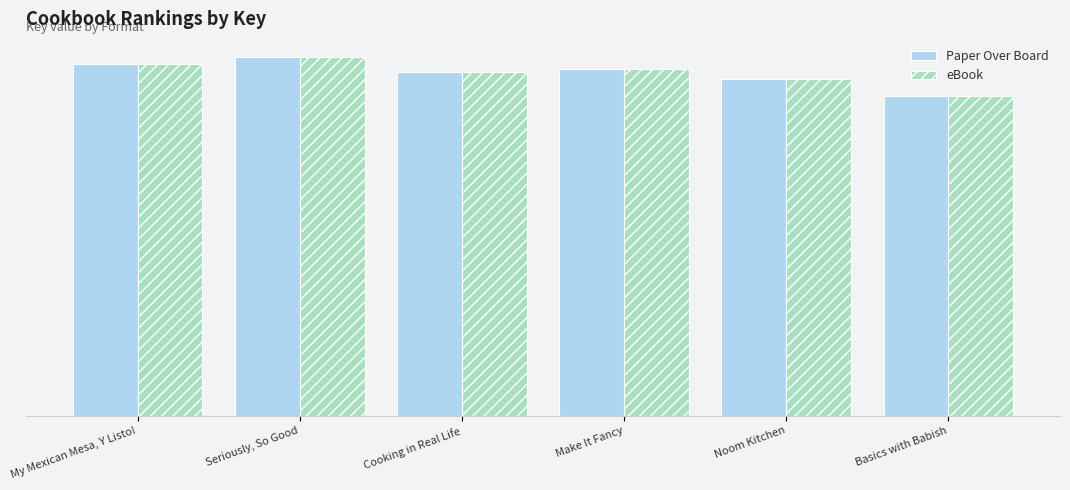

Reading left to right, extract all data points from this chart.

Paper Over Board: My Mexican Mesa, Y Listo!=195038653	Seriously, So Good=199171270	Cooking in Real Life=190989601	Make It Fancy=192261383	Noom Kitchen=187137707	Basics with Babish=177293161
eBook: My Mexican Mesa, Y Listo!=195038653	Seriously, So Good=199171270	Cooking in Real Life=190989601	Make It Fancy=192261383	Noom Kitchen=187137707	Basics with Babish=177293161